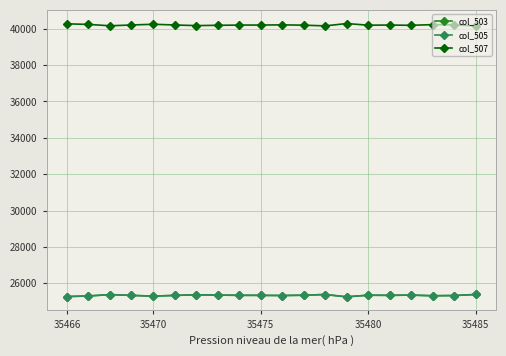

What is the value of the col_503 point at the 17th from the left?

25349